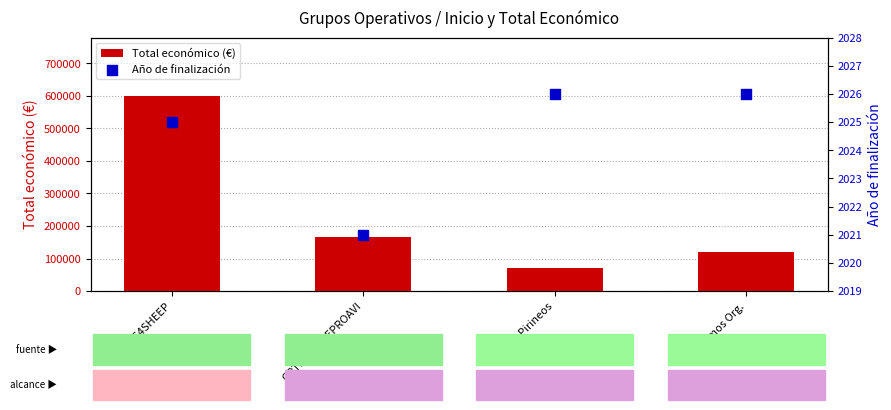

Which series contains the highest Y value?

Total económico (€)